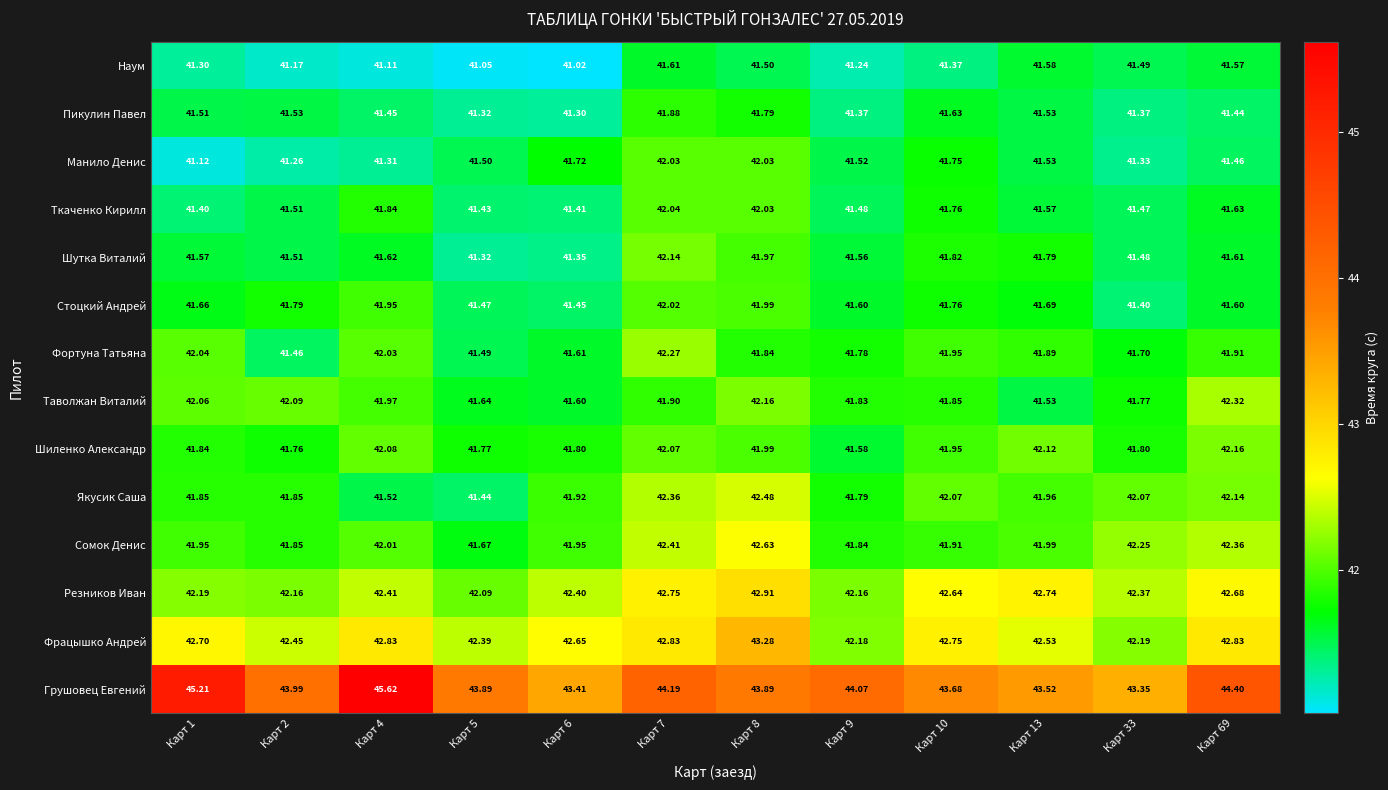

Rank the series at Карт 1 from lowest to highest value.

Манило Денис, Наум, Ткаченко Кирилл, Пикулин Павел, Шутка Виталий, Стоцкий Андрей, Шиленко Александр, Якусик Саша, Сомок Денис, Фортуна Татьяна, Таволжан Виталий, Резников Иван, Фрацышко Андрей, Грушовец Евгений